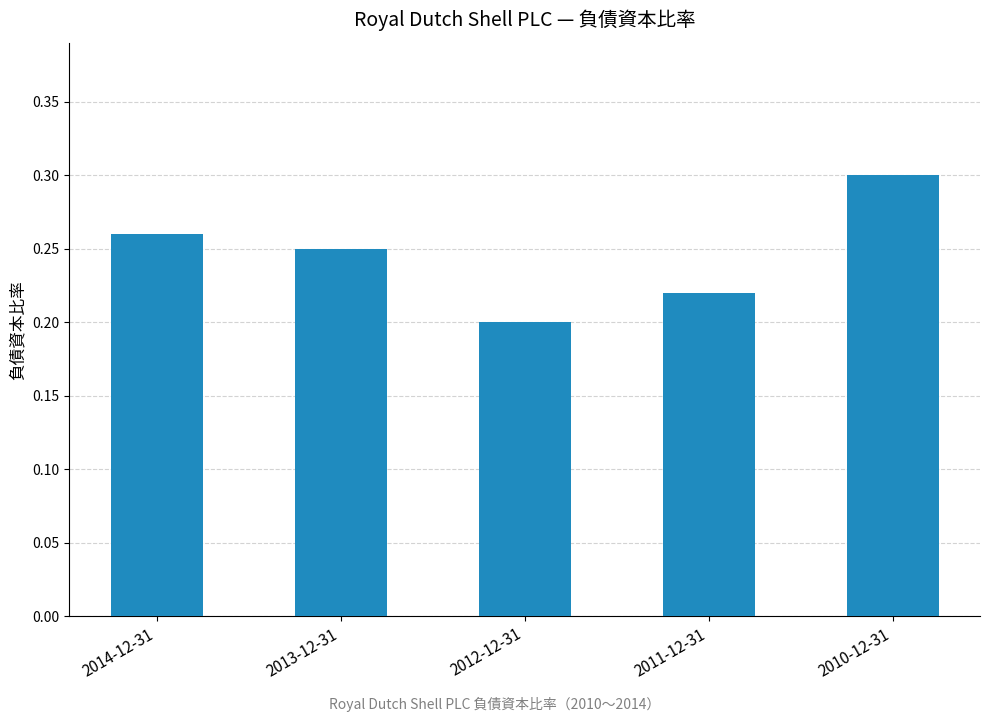

What is the sum of all values?

1.2